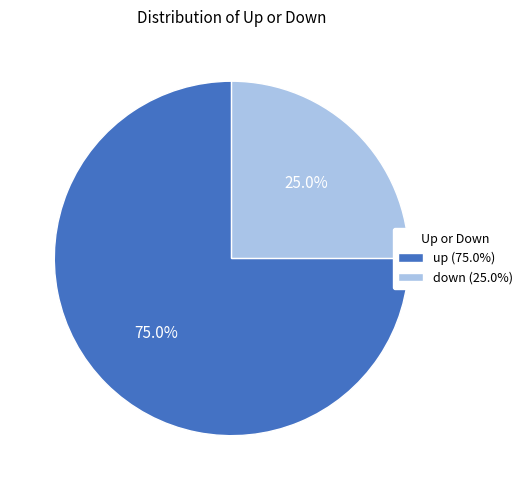

To the nearest percent, what is the difference between the up and down slice percentages?

50%